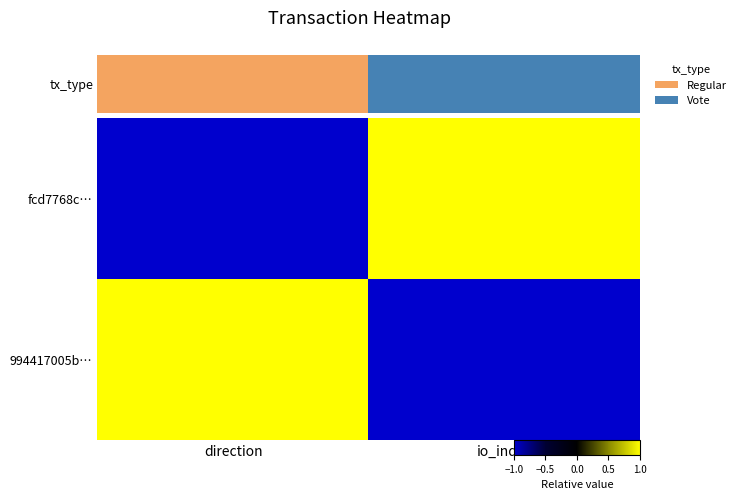

At which category does the chart reach its minimum across all series?

direction